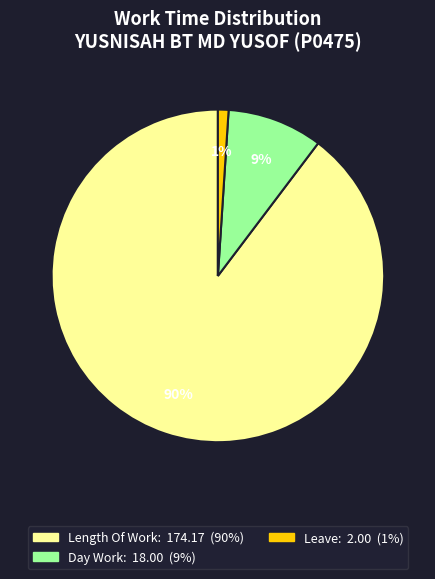

Is there any slice that represents more than half of the pie?

Yes